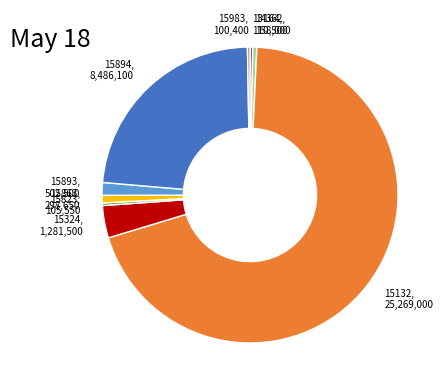

Which slice is the largest?

15132